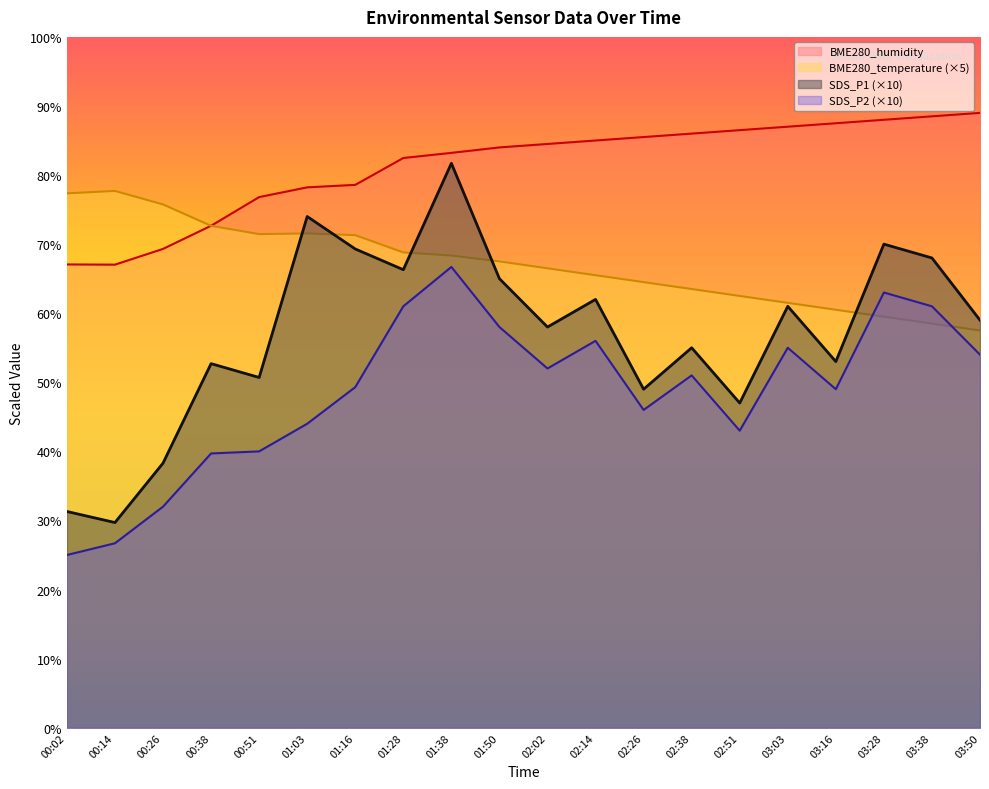

What is the difference between the maximum and second lowest values in the SDS_P1 series?

50.4